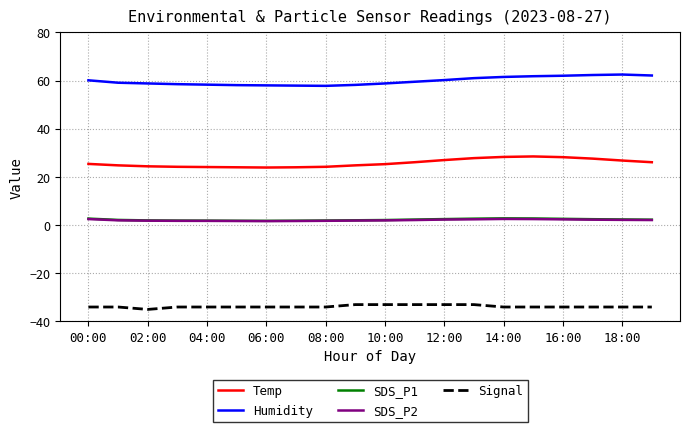

True or false: SDS_P2 and Signal cross at least once.

False